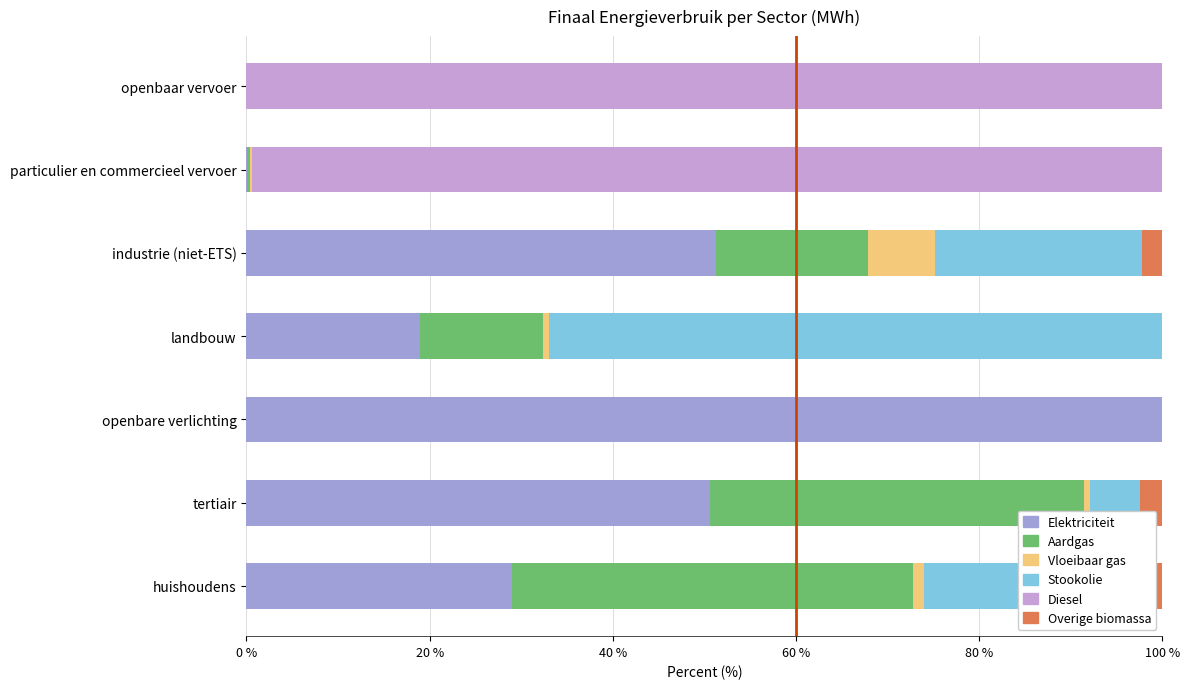

What is the maximum value for Vloeibaar gas?

7.3